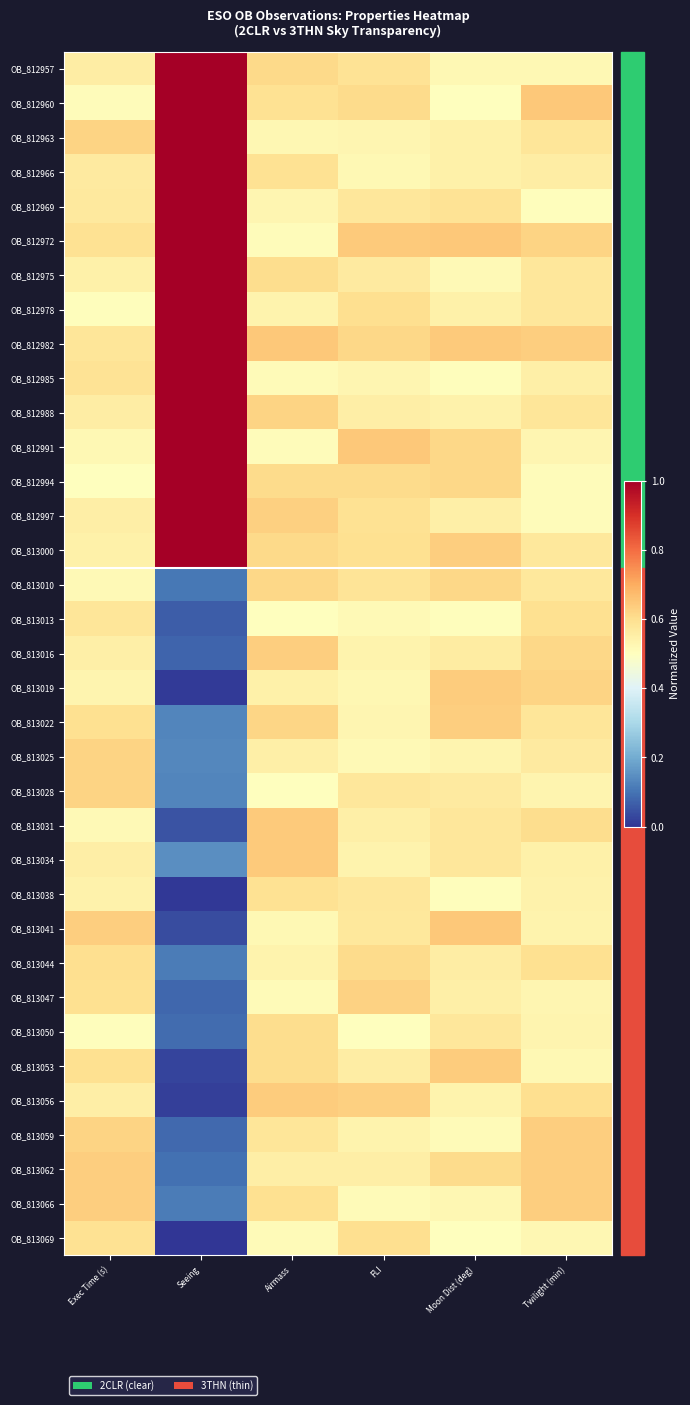

Which series changed the most between Airmass and Moon Dist (deg)?

OB_812972